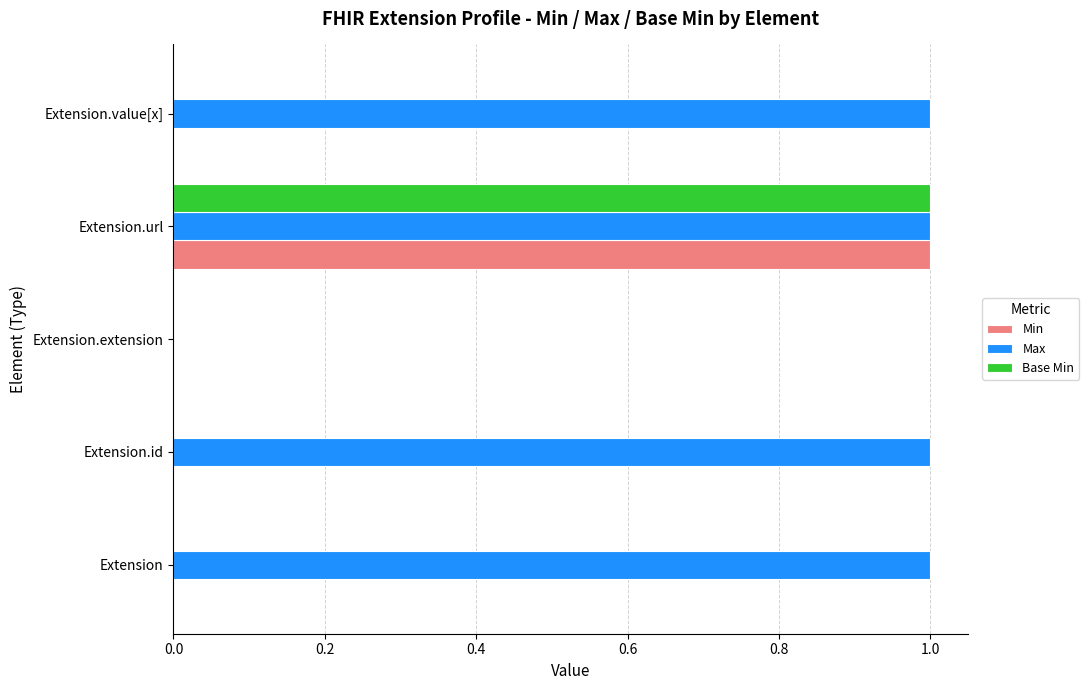

The value of Max at Extension.id is 2. True or false?

False